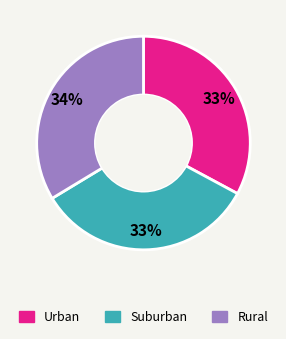

Is there a majority slice in this chart?

No